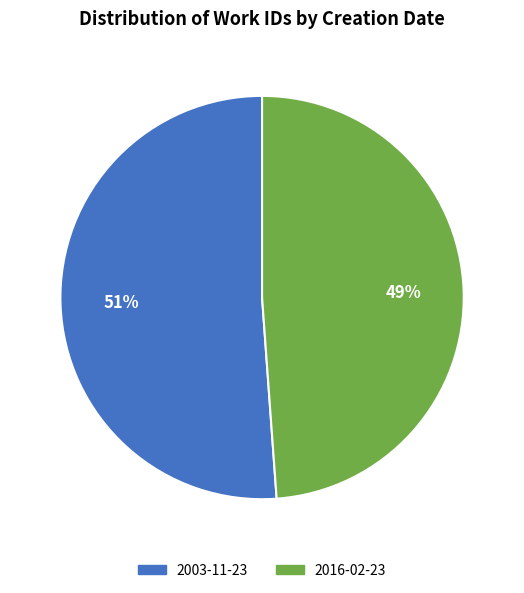

Count the number of slices in the pie.

2